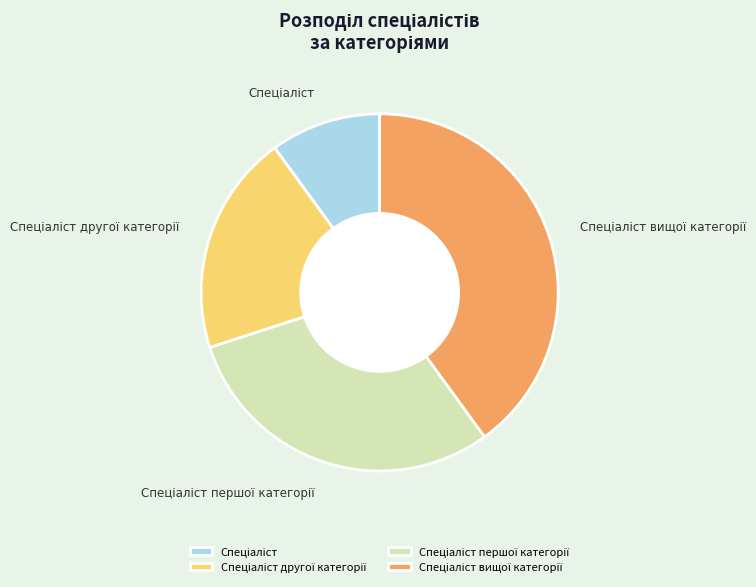

Is there any slice that represents more than half of the pie?

No